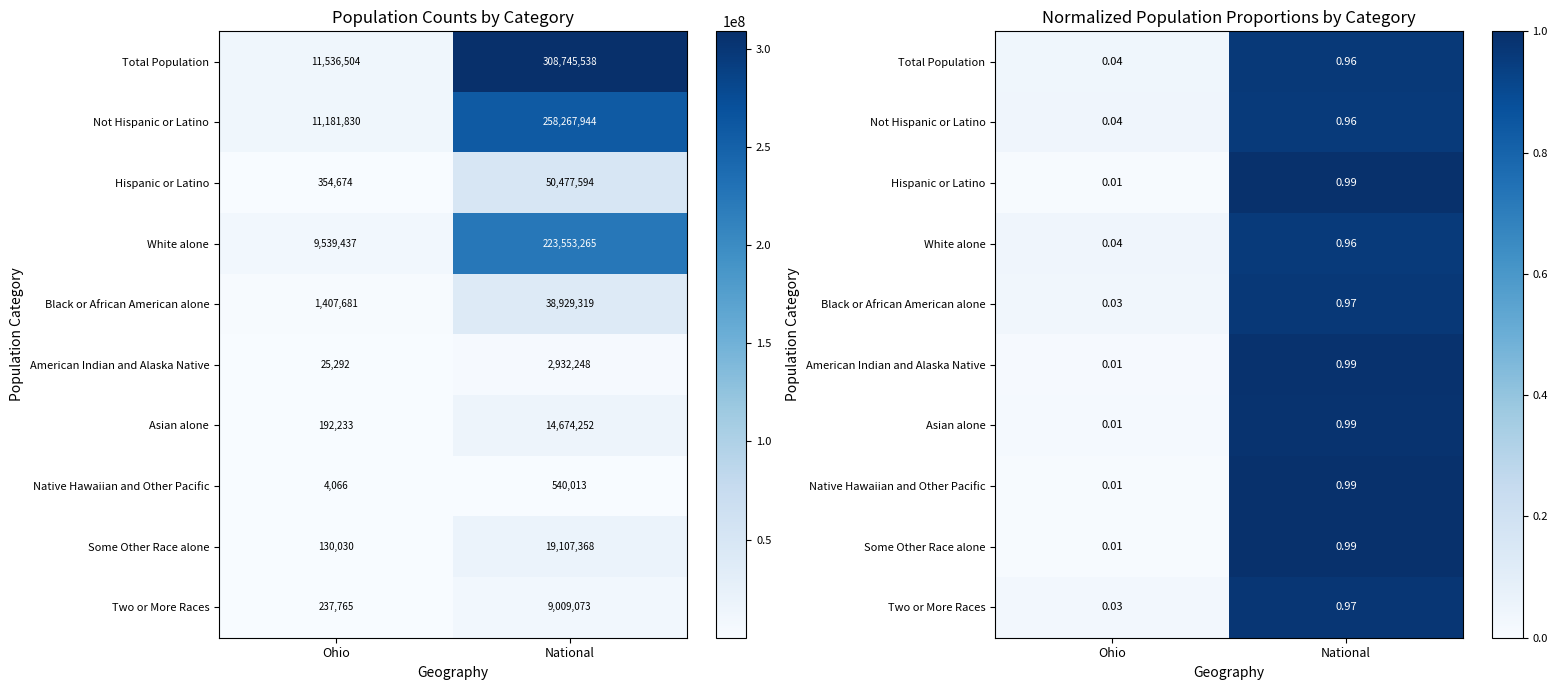

What is the sum of all Asian alone values?

1.0